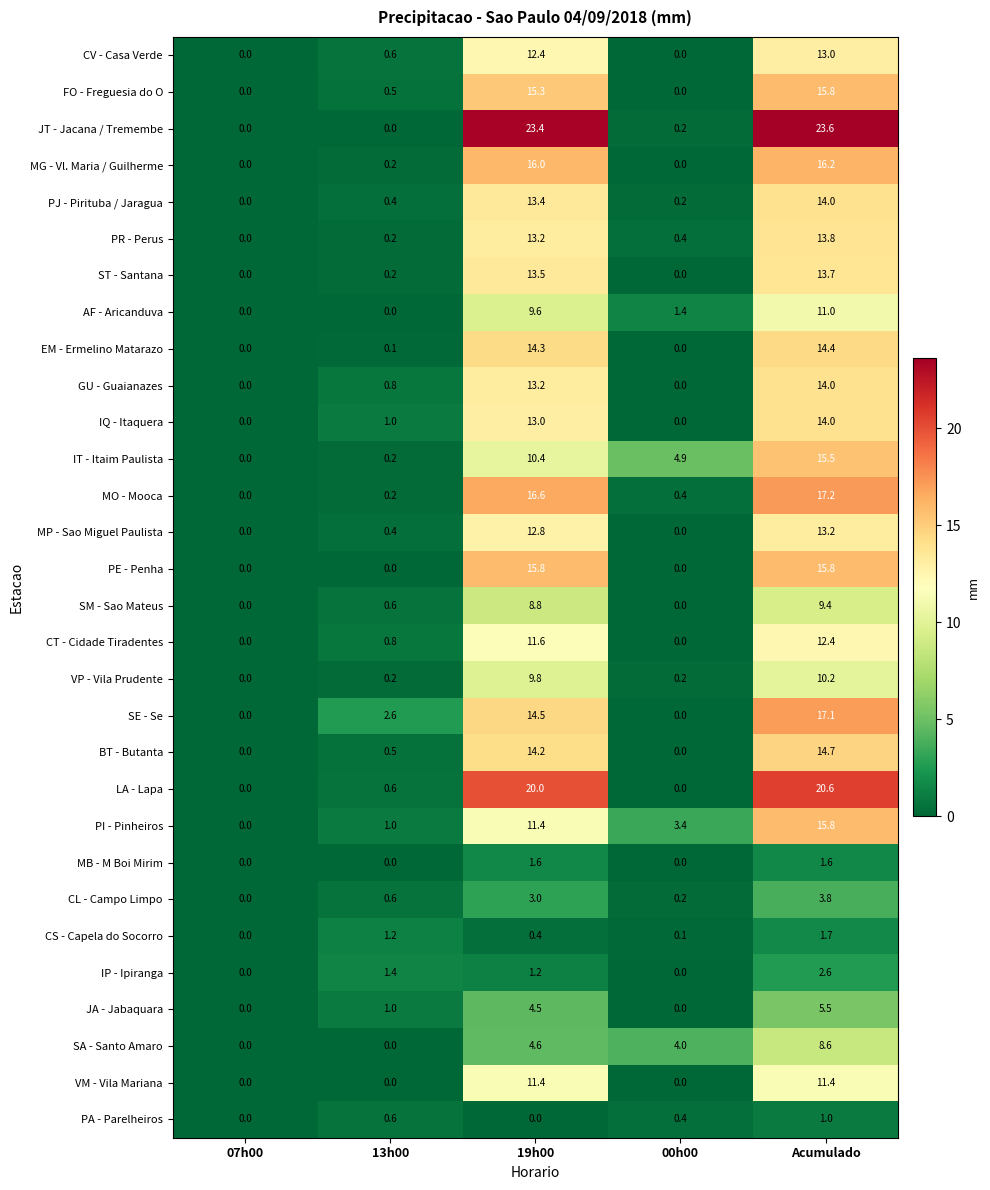

What is the difference between the highest and lowest values at 00h00?

4.9